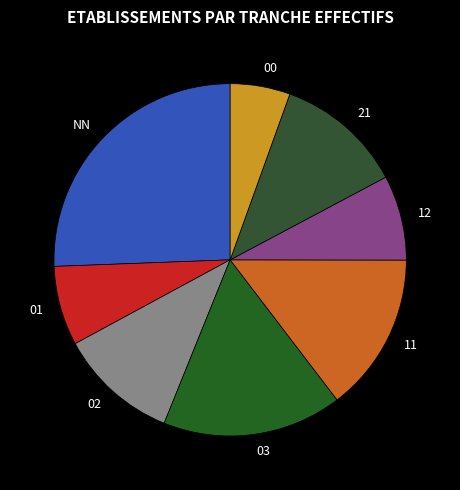

The NN slice represents 26% of the pie. True or false?

True